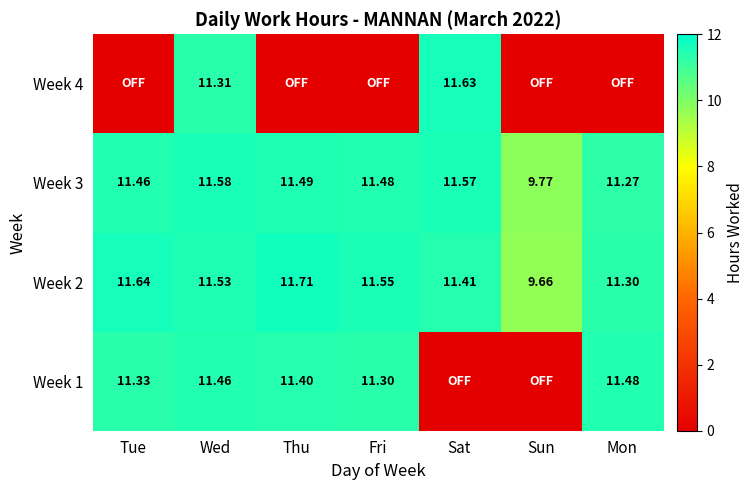

What is the sum of all Week 3 values?

78.6